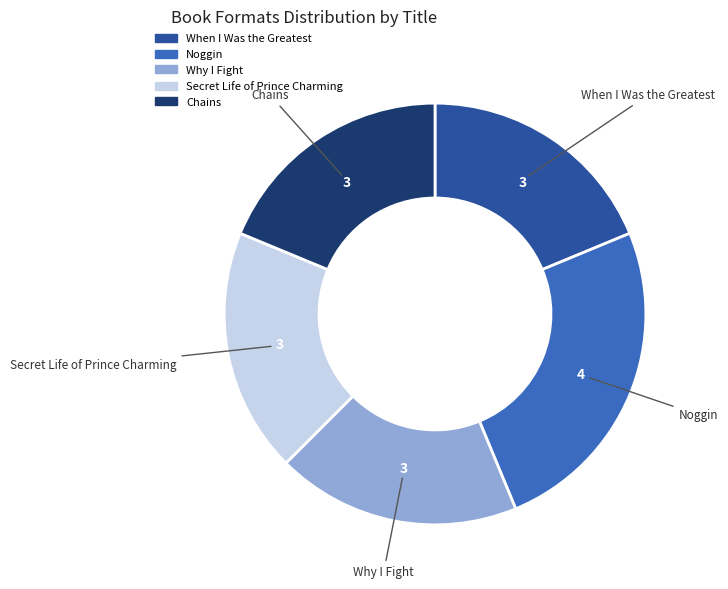

Which category has the biggest portion of the pie?

Noggin